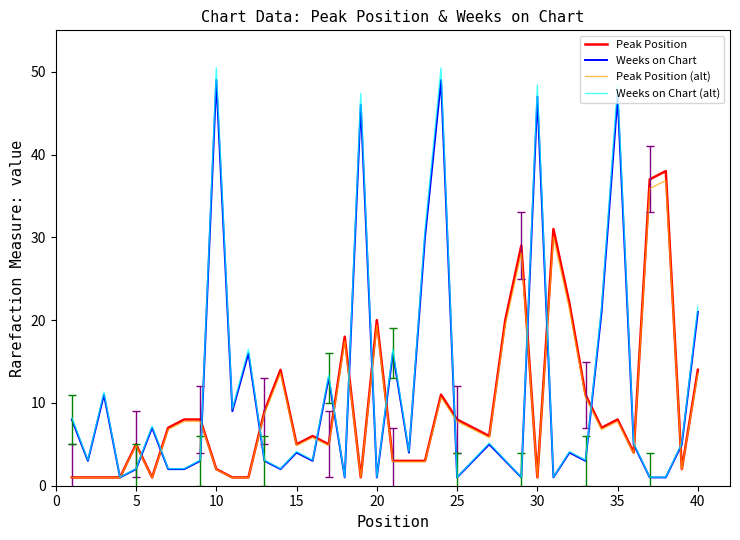

Which series has the largest range (max minus min)?

Weeks on Chart (alt)